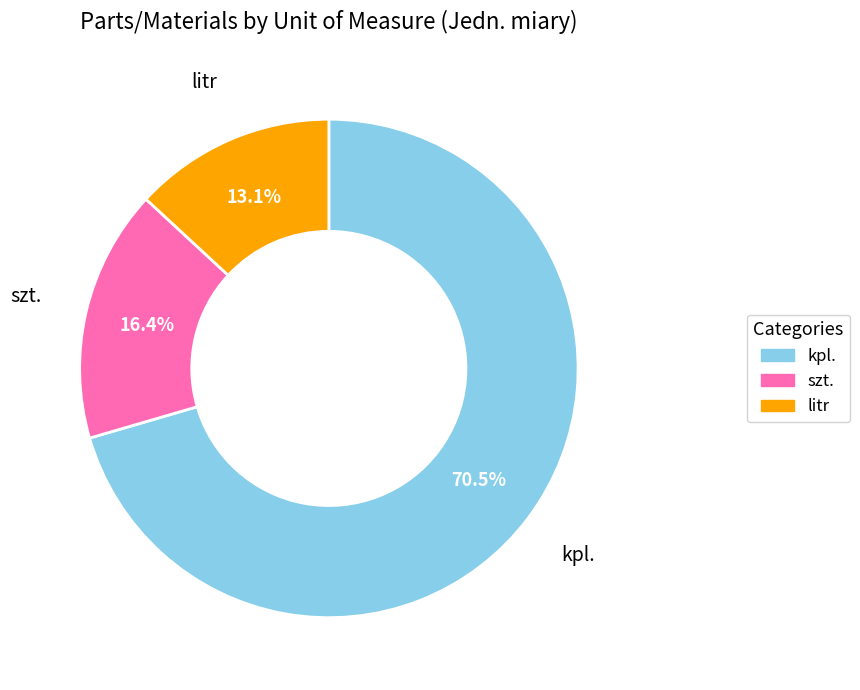

To the nearest percent, what is the difference between the kpl. and litr slice percentages?

57%